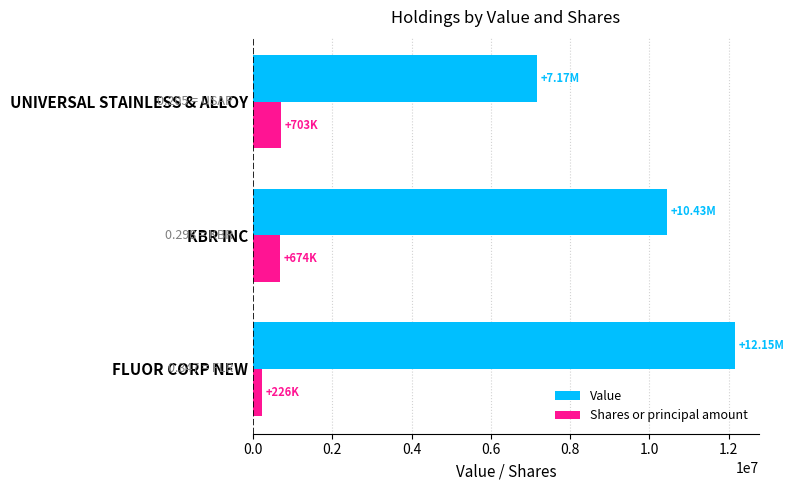

Where is Value nearest to the value 9659000?

KBR INC